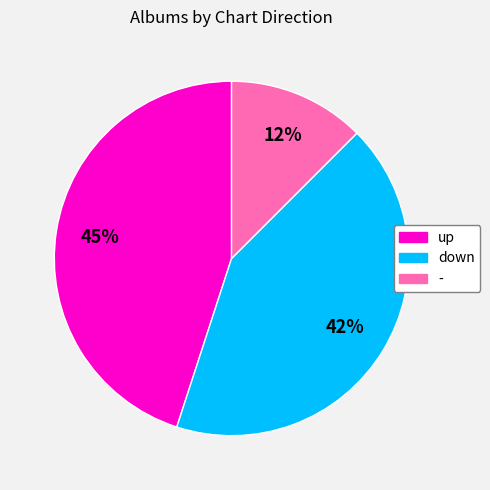

Is there a majority slice in this chart?

No